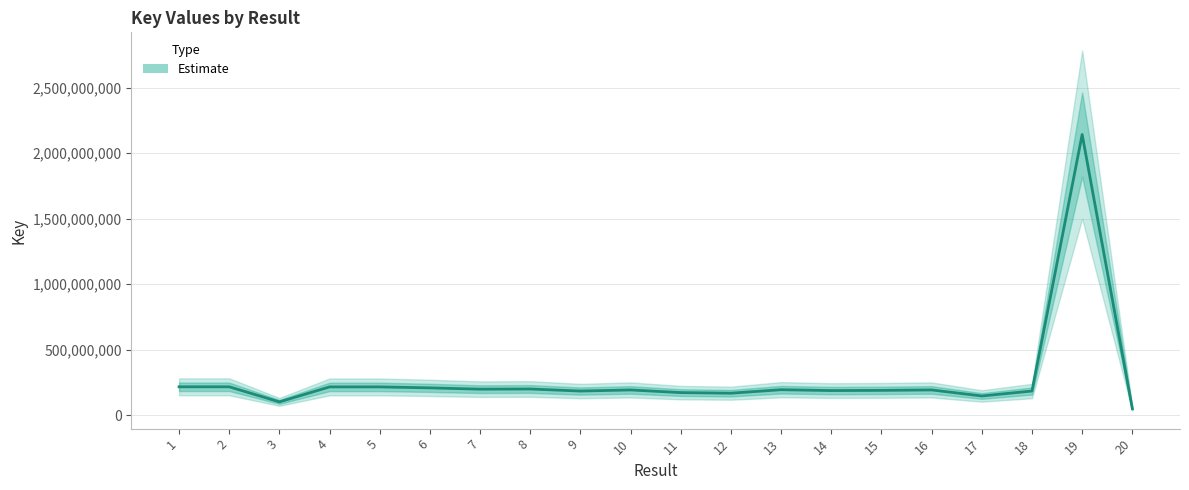

What is the value of the 17th point from the left?

145468877